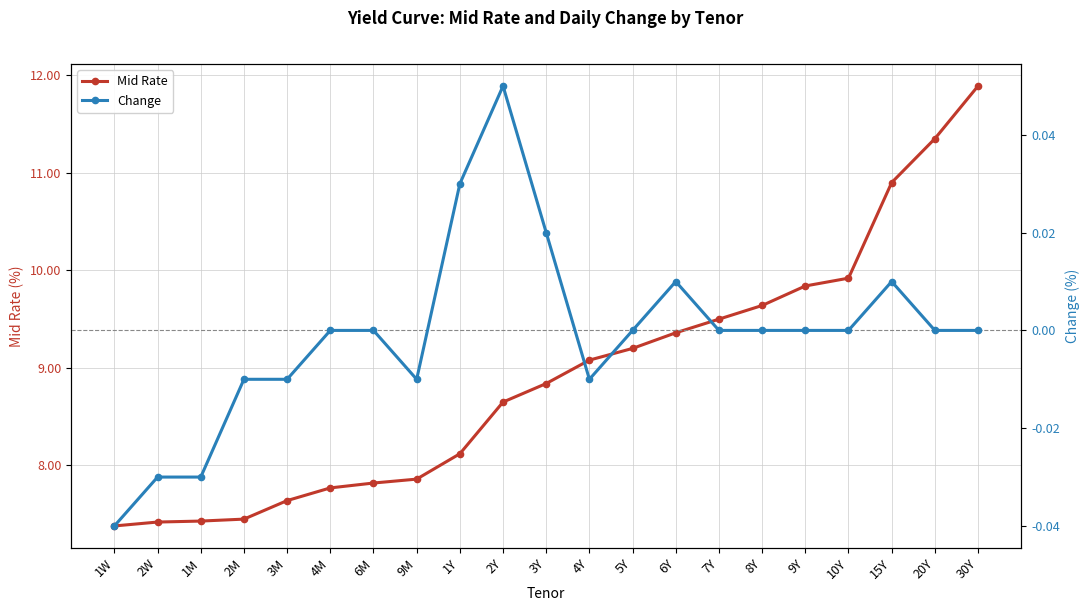

Reading left to right, what are all the values shown in this chart?

Mid Rate: 1W=7.4	2W=7.4	1M=7.4	2M=7.5	3M=7.6	4M=7.8	6M=7.8	9M=7.9	1Y=8.1	2Y=8.7	3Y=8.8	4Y=9.1	5Y=9.2	6Y=9.4	7Y=9.5	8Y=9.6	9Y=9.8	10Y=9.9	15Y=10.9	20Y=11.3	30Y=11.9
Change: 1W=-0.0	2W=-0.0	1M=-0.0	2M=-0.0	3M=-0.0	4M=0.0	6M=0.0	9M=-0.0	1Y=0.0	2Y=0.1	3Y=0.0	4Y=-0.0	5Y=0.0	6Y=0.0	7Y=0.0	8Y=0.0	9Y=0.0	10Y=0.0	15Y=0.0	20Y=0.0	30Y=0.0